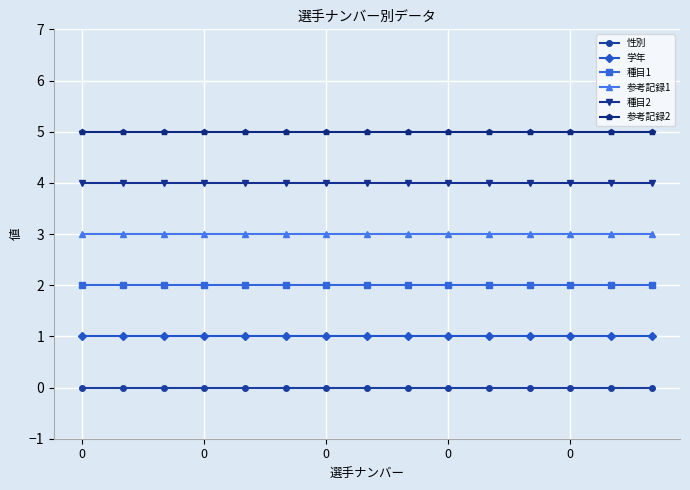

List the series in order of their overall mean, highest first.

参考記録2, 種目2, 参考記録1, 種目1, 学年, 性別